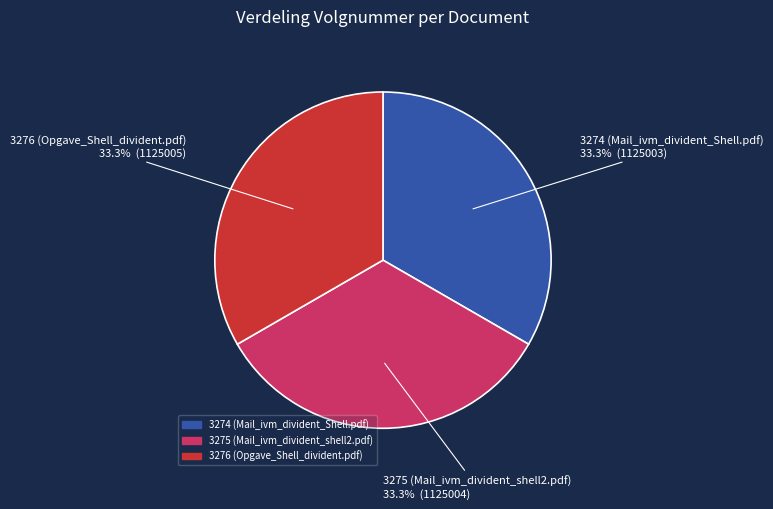

Combined, do 3276 (Opgave_Shell_divident.pdf) and 3274 (Mail_ivm_divident_Shell.pdf) account for over 50%?

Yes